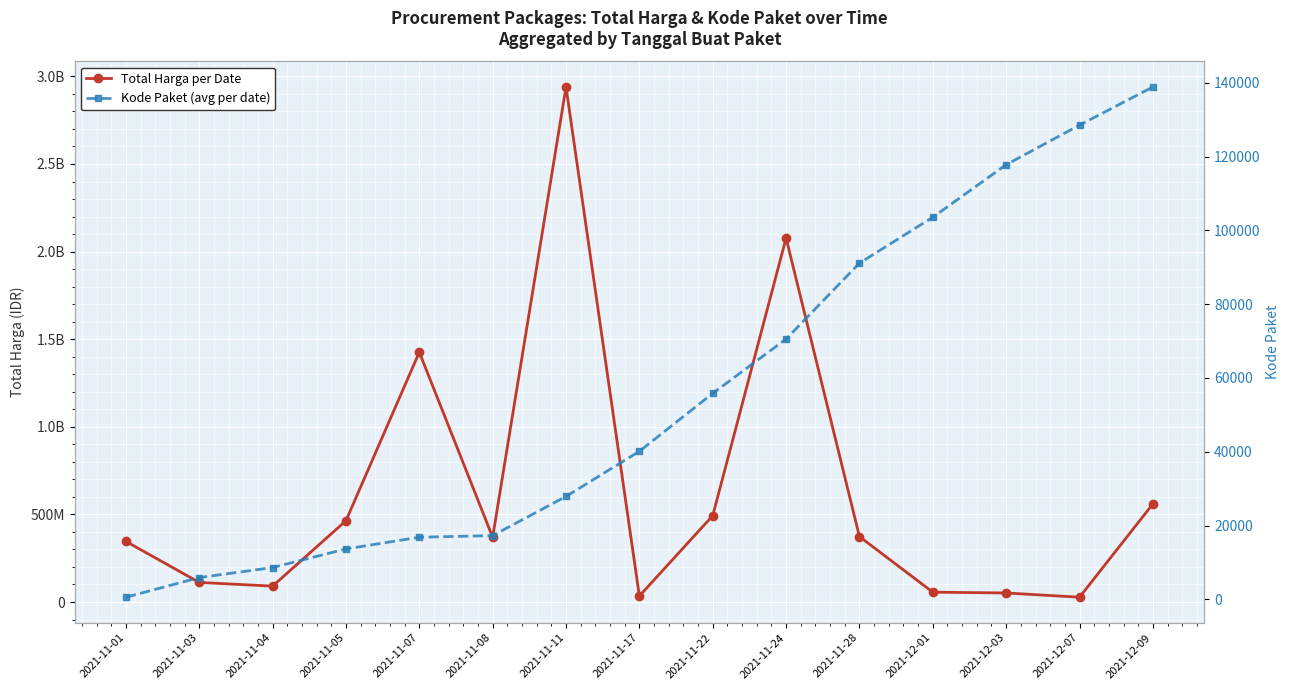

What position from the left is 2021-11-04?

3